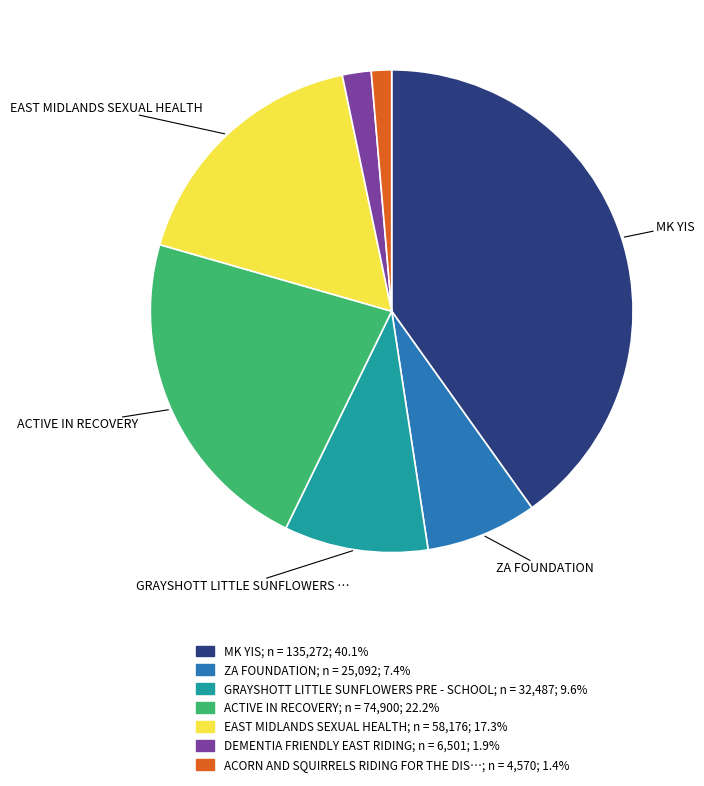

Is there any slice that represents more than half of the pie?

No